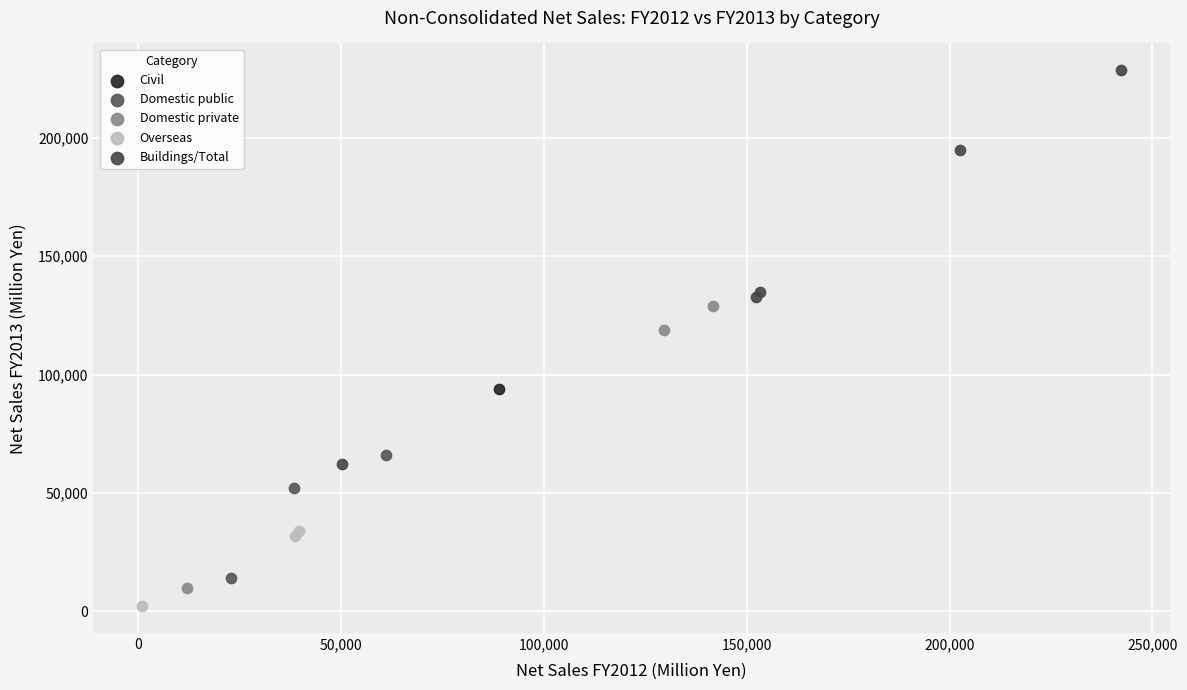

What are all the series names shown in the legend?

Civil, Domestic public, Domestic private, Overseas, Buildings/Total